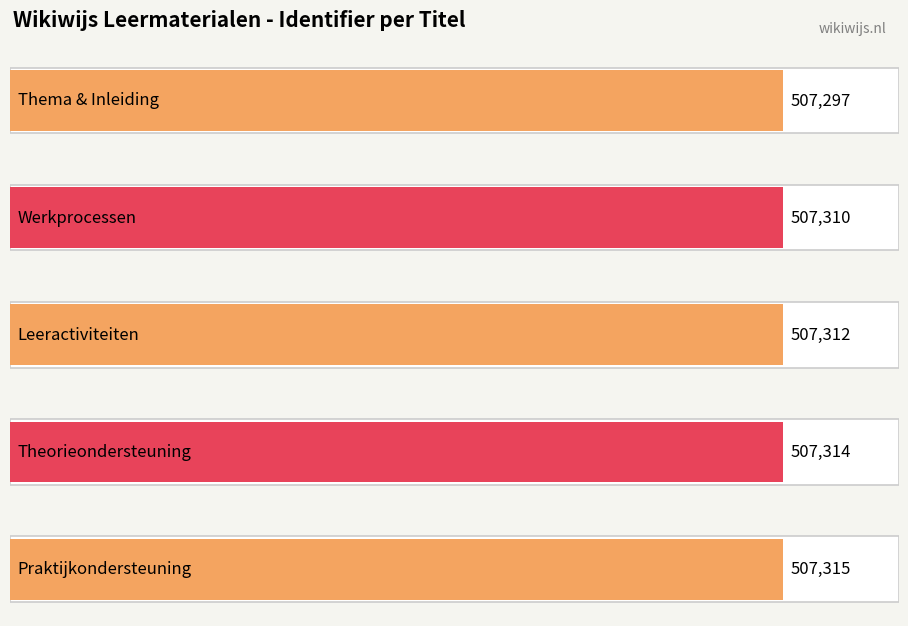

What is the average value?

507310